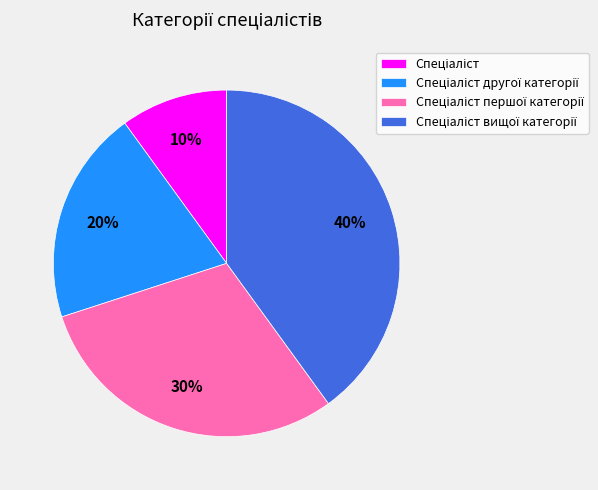

Is there any slice that represents more than half of the pie?

No